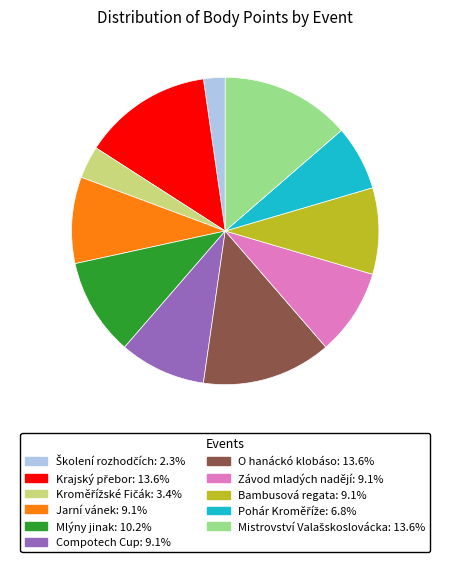

Is the sum of Mlýny jinak and Jarní vánek greater than half?

No